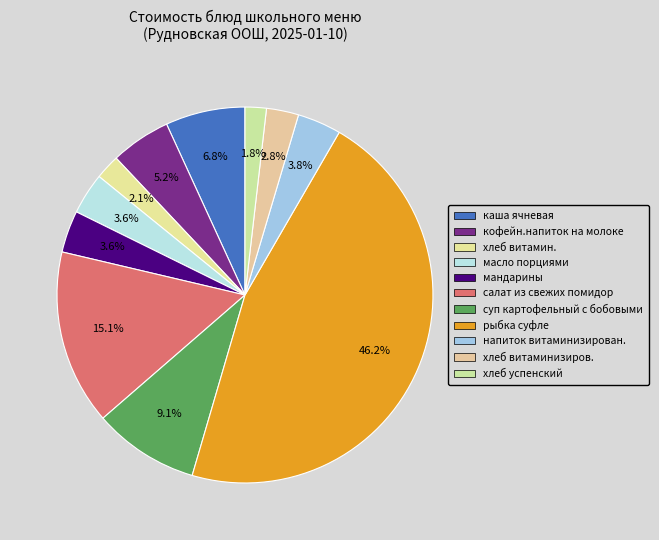

To the nearest percent, what is the combined percentage of напиток витаминизирован. and хлеб витамин.?

6%